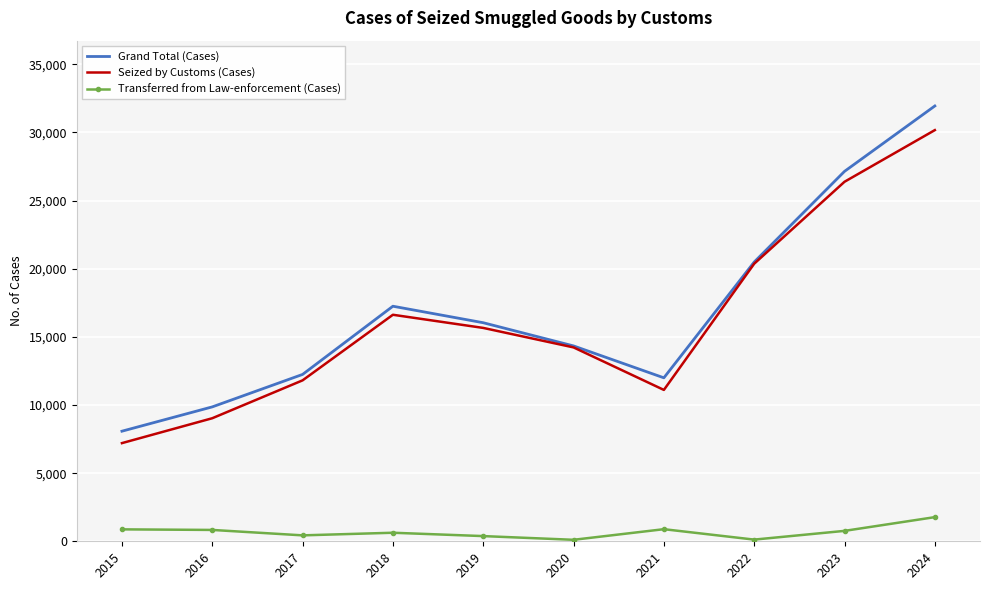

How many interior local valleys does the Grand Total (Cases) series have?

1